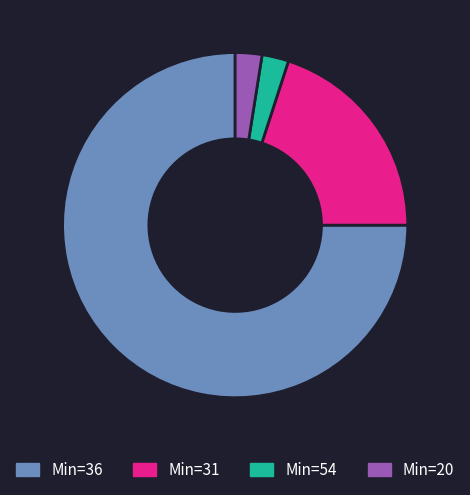

Is it true that Min=36 is 75% of the pie?

True